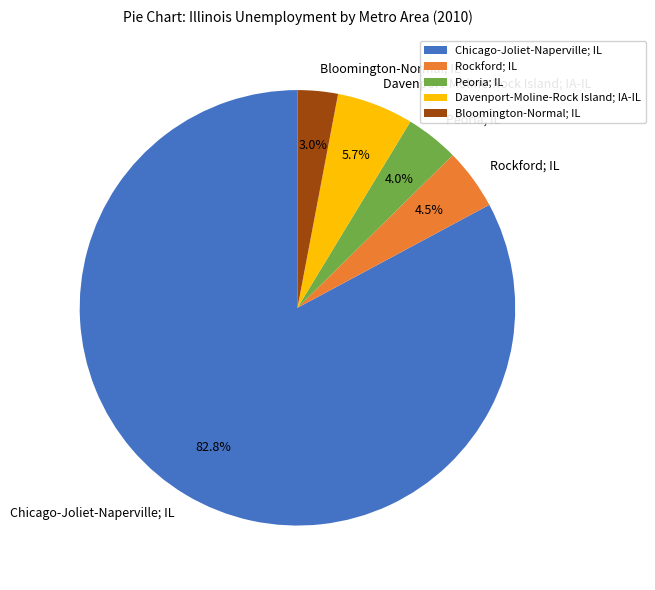

Count the number of slices in the pie.

5